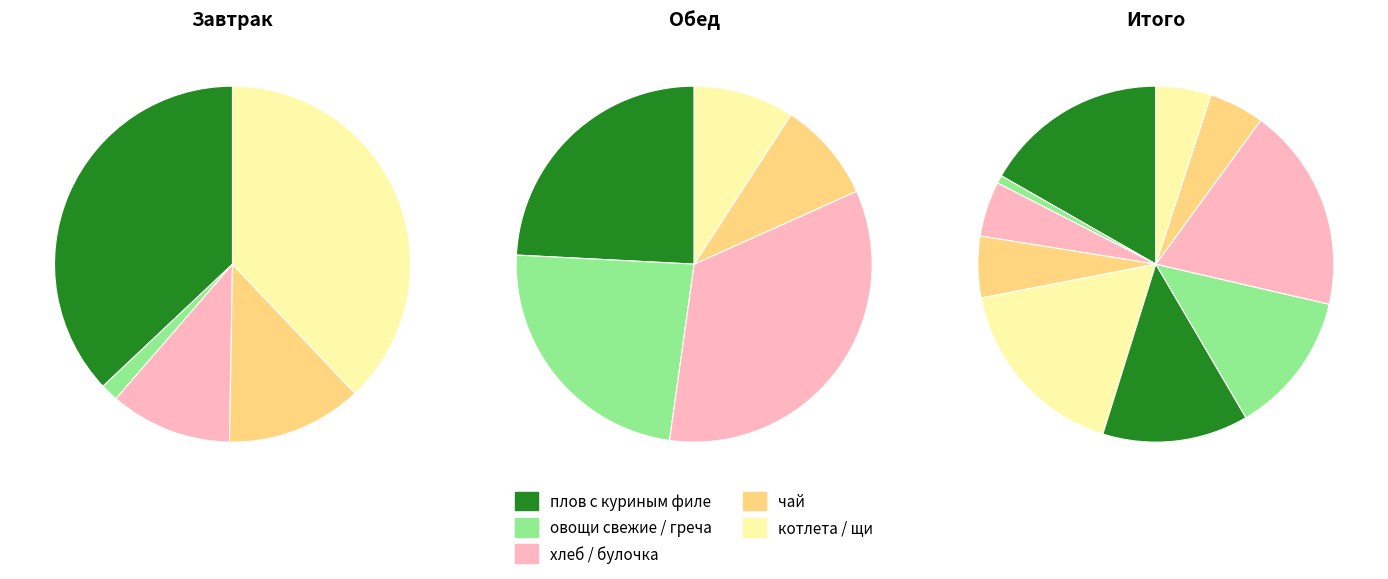

Is греча отварная the majority of the pie?

No